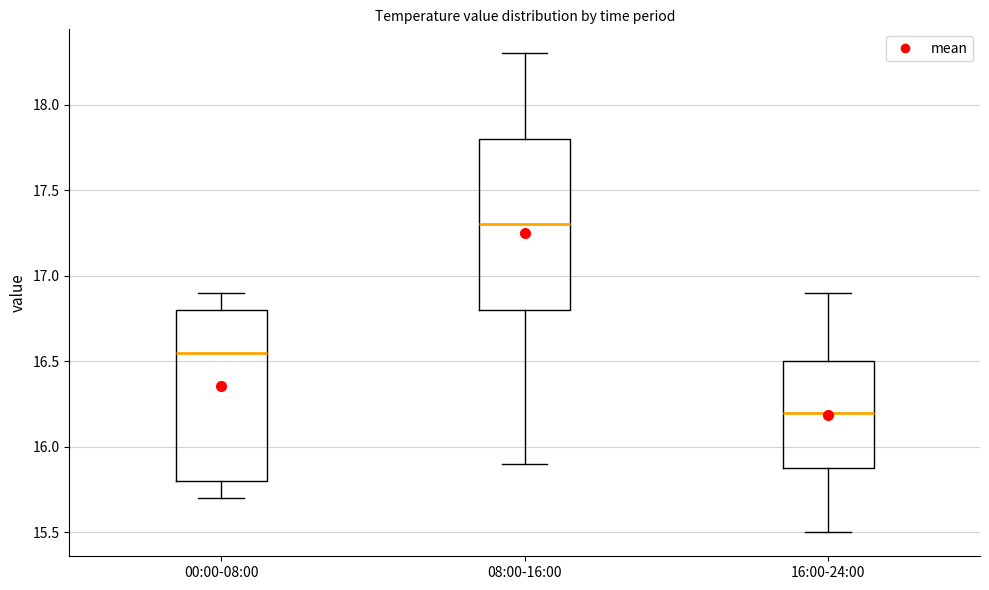

Reading left to right, transcribe this box plot: for each box, give where its median line is, the range the box spans, and where its two whiskers end, as read against the y-axis. The values are not printed on the chart, so give them approximately, as read against the axis.

00:00-08:00: median 16.55, box 15.80 to 16.80, whiskers 15.70 to 16.90
08:00-16:00: median 17.30, box 16.80 to 17.80, whiskers 15.90 to 18.30
16:00-24:00: median 16.20, box 15.90 to 16.50, whiskers 15.50 to 16.90